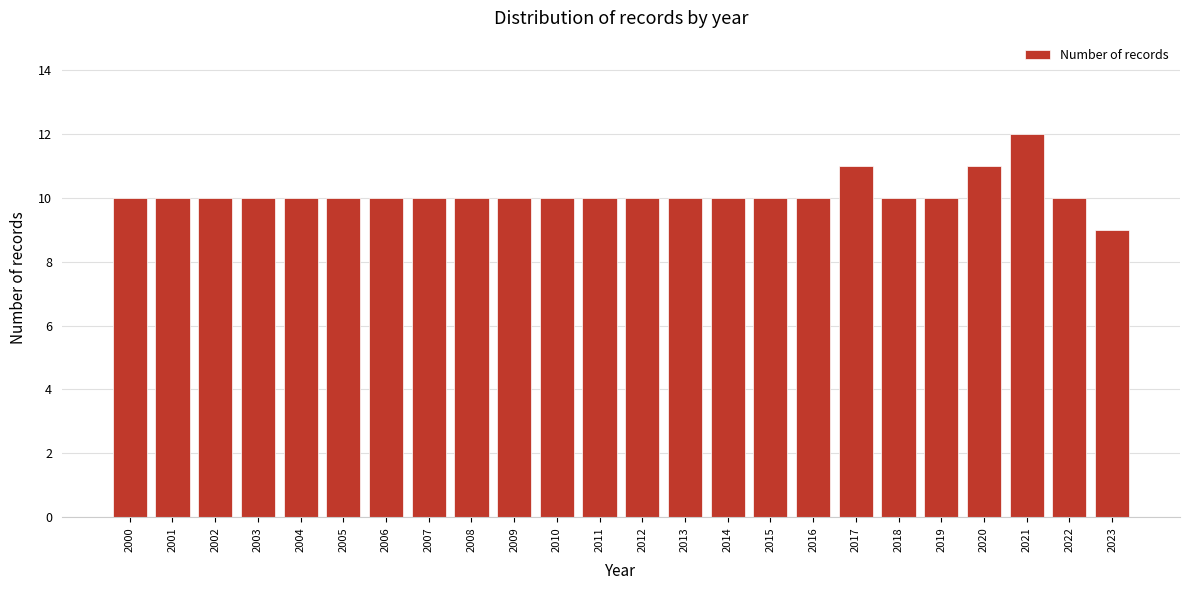

Reading left to right, list all the values displayed in this chart.

2000=10	2001=10	2002=10	2003=10	2004=10	2005=10	2006=10	2007=10	2008=10	2009=10	2010=10	2011=10	2012=10	2013=10	2014=10	2015=10	2016=10	2017=11	2018=10	2019=10	2020=11	2021=12	2022=10	2023=9